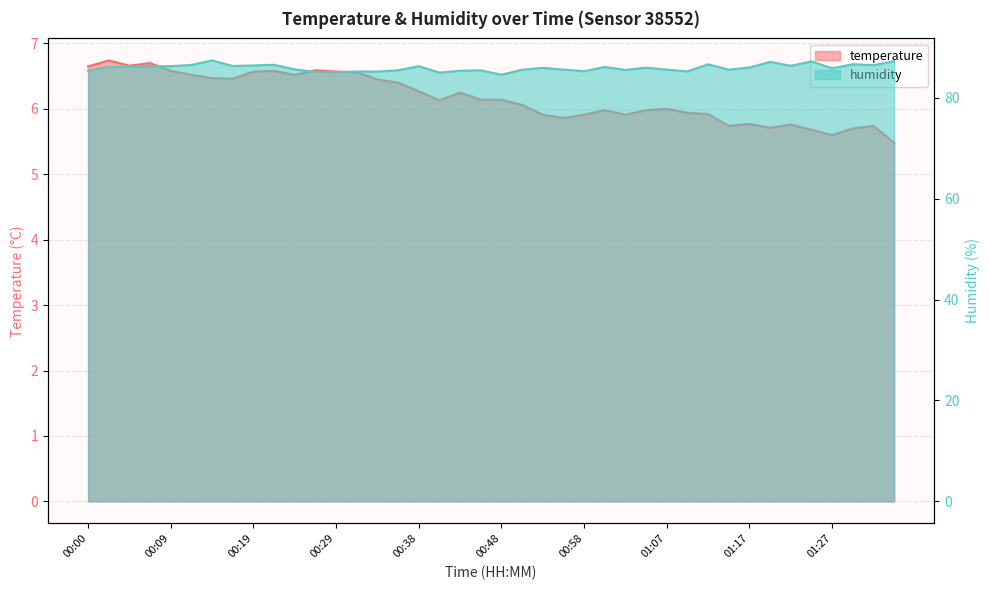

Reading left to right, list all the values displayed in this chart.

temperature: 00:00=6.7	00:02=6.7	00:04=6.7	00:07=6.7	00:09=6.6	00:12=6.5	00:14=6.5	00:17=6.5	00:19=6.6	00:21=6.6	00:24=6.5	00:26=6.6	00:29=6.6	00:31=6.6	00:33=6.5	00:36=6.4	00:38=6.3	00:41=6.1	00:43=6.2	00:46=6.1	00:48=6.1	00:50=6.1	00:53=5.9	00:55=5.9	00:58=5.9	01:00=6.0	01:03=5.9	01:05=6.0	01:07=6.0	01:10=5.9	01:12=5.9	01:15=5.7	01:17=5.8	01:20=5.7	01:22=5.8	01:25=5.7	01:27=5.6	01:29=5.7	01:32=5.7	01:34=5.5
humidity: 00:00=85.3	00:02=86.1	00:04=86.1	00:07=86.2	00:09=86.3	00:12=86.5	00:14=87.4	00:17=86.3	00:19=86.4	00:21=86.5	00:24=85.6	00:26=85.1	00:29=85.0	00:31=85.2	00:33=85.2	00:36=85.5	00:38=86.3	00:41=85.0	00:43=85.4	00:46=85.4	00:48=84.6	00:50=85.6	00:53=85.9	00:55=85.6	00:58=85.3	01:00=86.1	01:03=85.5	01:05=86.0	01:07=85.6	01:10=85.2	01:12=86.6	01:15=85.6	01:17=86.0	01:20=87.1	01:22=86.3	01:25=87.2	01:27=85.9	01:29=86.7	01:32=86.5	01:34=87.3